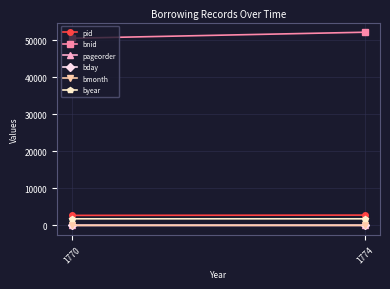

How many data points does each series have?

2